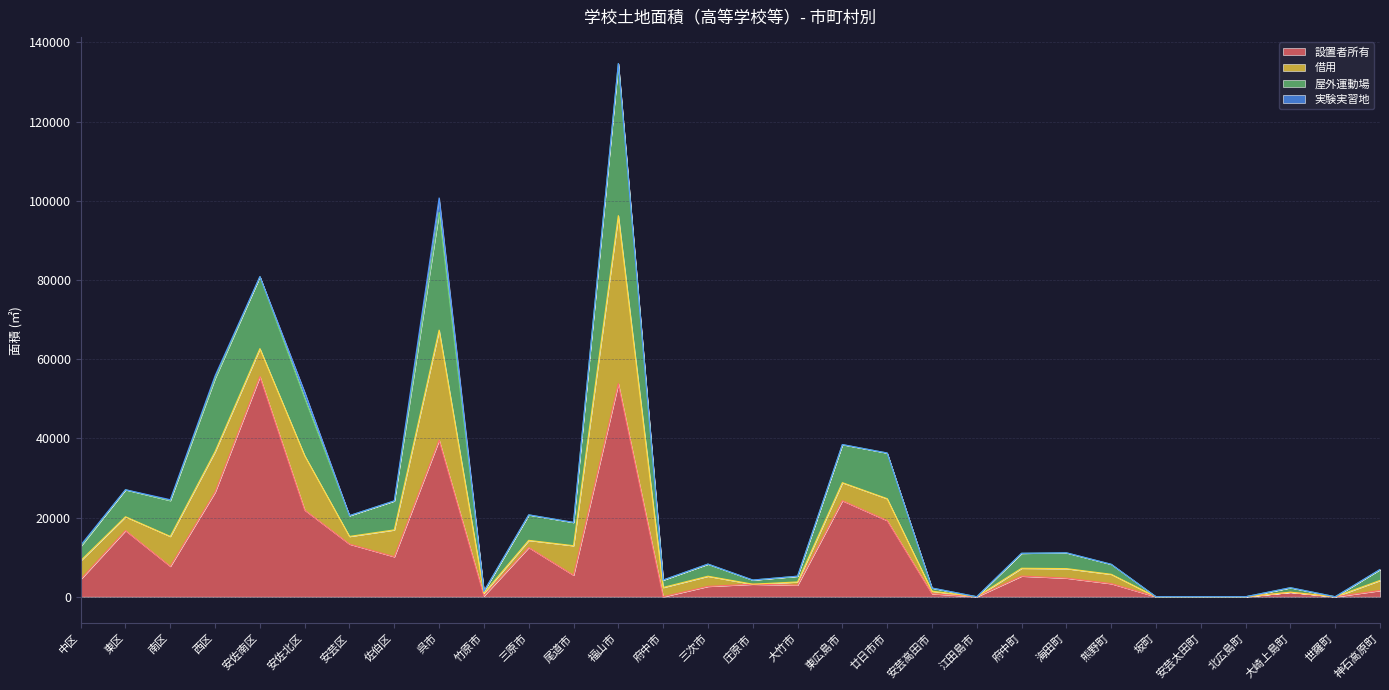

What is the total value across all series at 廿日市市?

36295